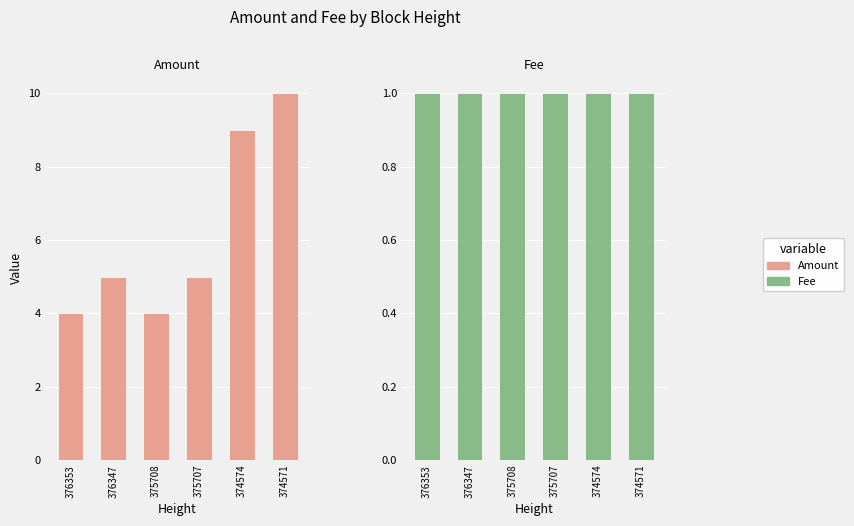

Reading right to left, what are all the values shown in this chart?

Amount: 10	9	5	4	5	4
Fee: 1	1	1	1	1	1